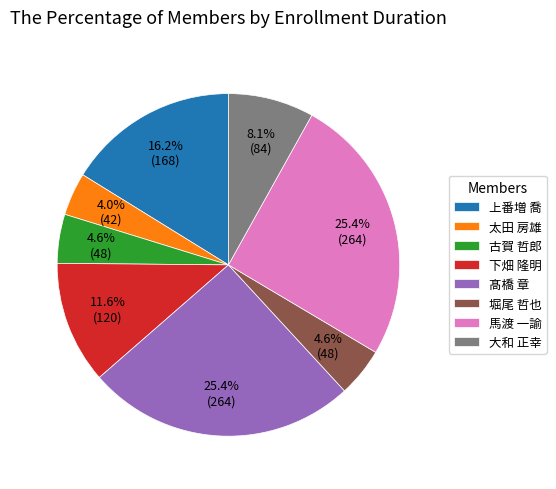

Which has a higher value, 下畑 隆明 or 上番増 喬?

上番増 喬